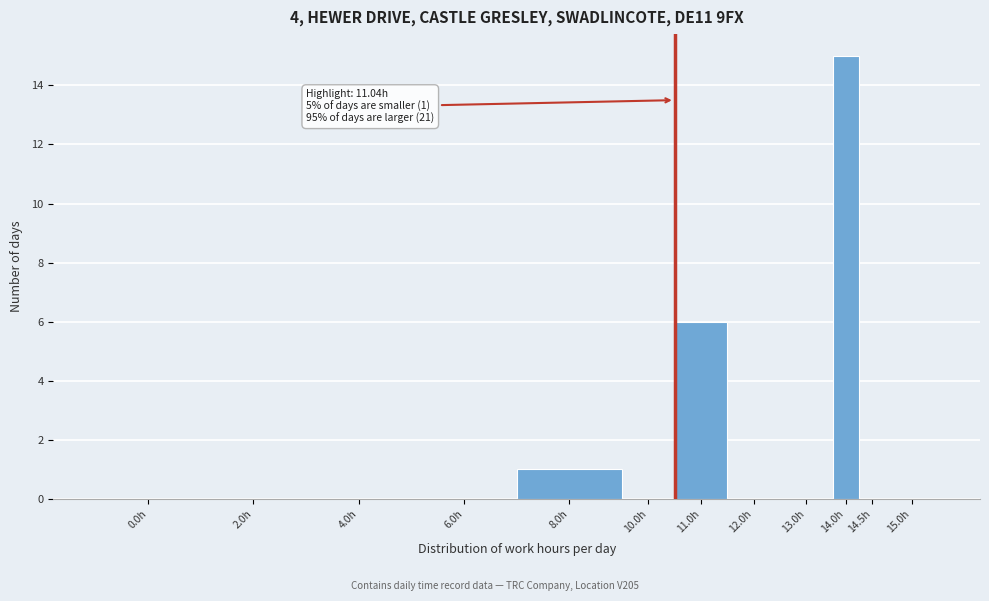

Reading left to right, extract all data points from this chart.

0.0h=0	2.0h=0	4.0h=0	6.0h=0	8.0h=1	10.0h=0	11.0h=6	12.0h=0	13.0h=0	14.0h=15	14.5h=0	15.0h=0